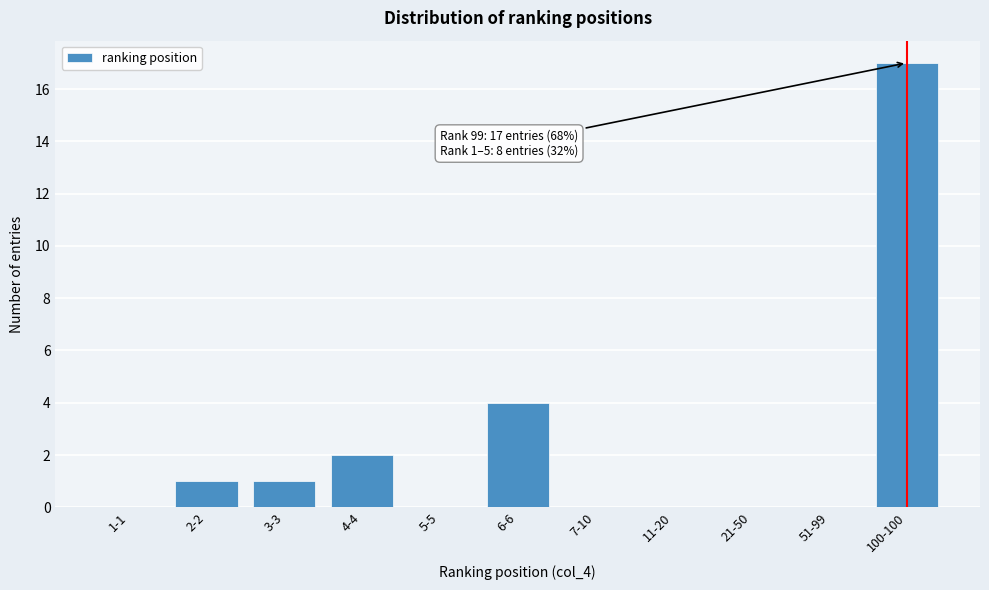

At which label is the value closest to 8?

6-6